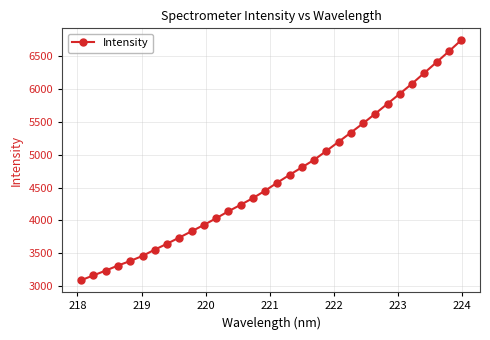

What is the value of the 16th point from the left?

4452.2